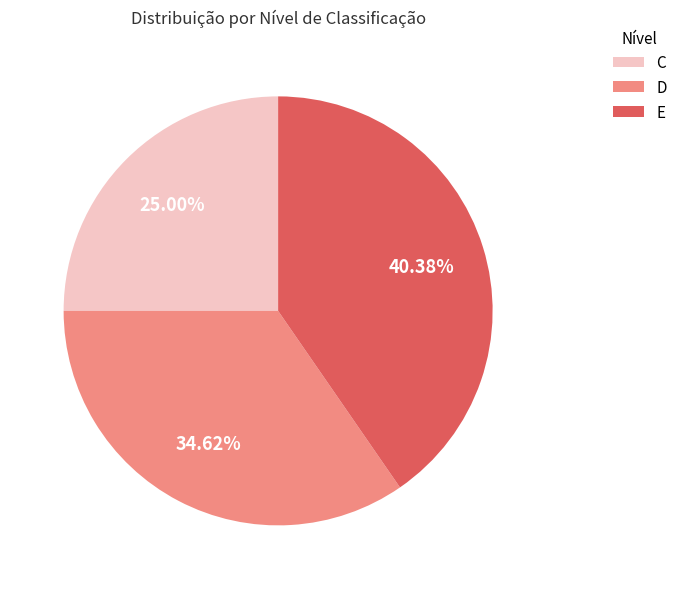

How many slices are in this pie chart?

3